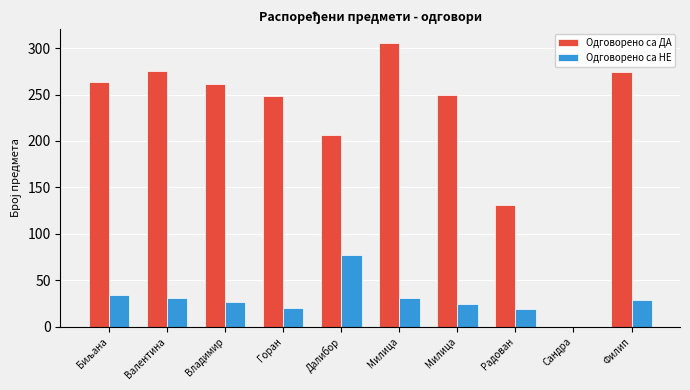

How many positive values does the Одговорено са ДА series have?

9